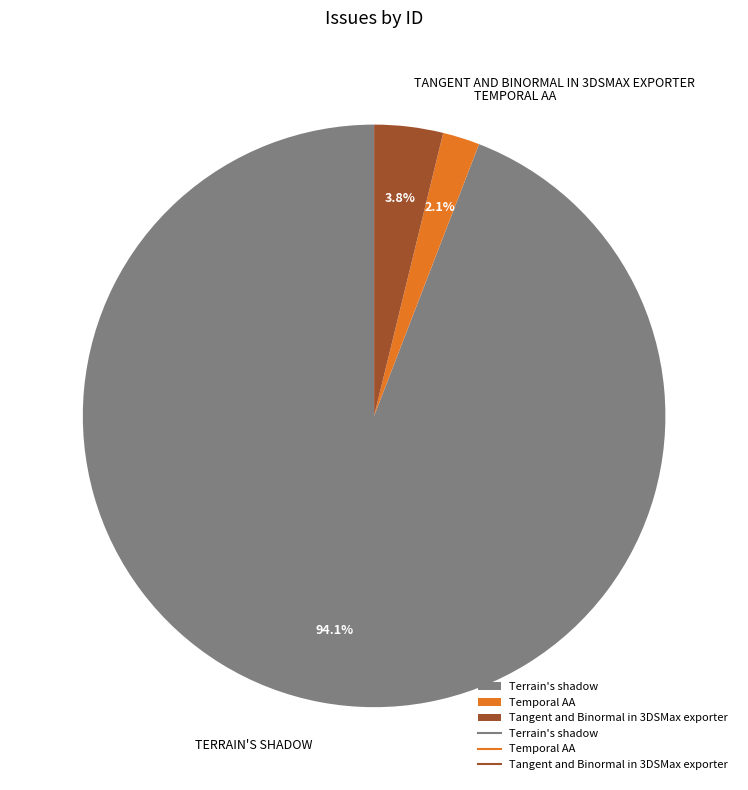

How many slices are in this pie chart?

3